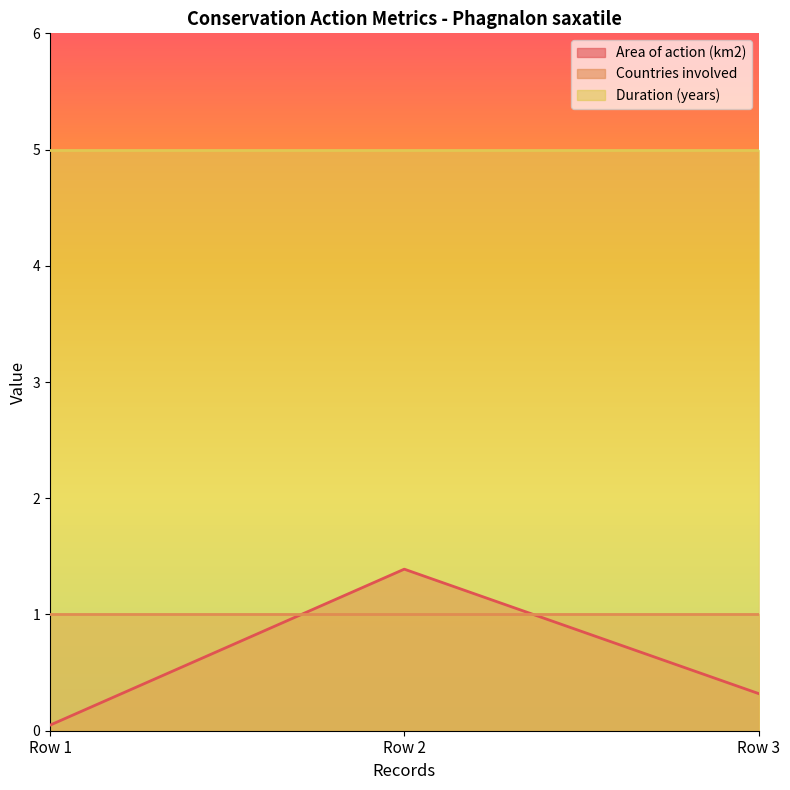

Is it true that Duration (years) equals 7.6 at Row 1?

False